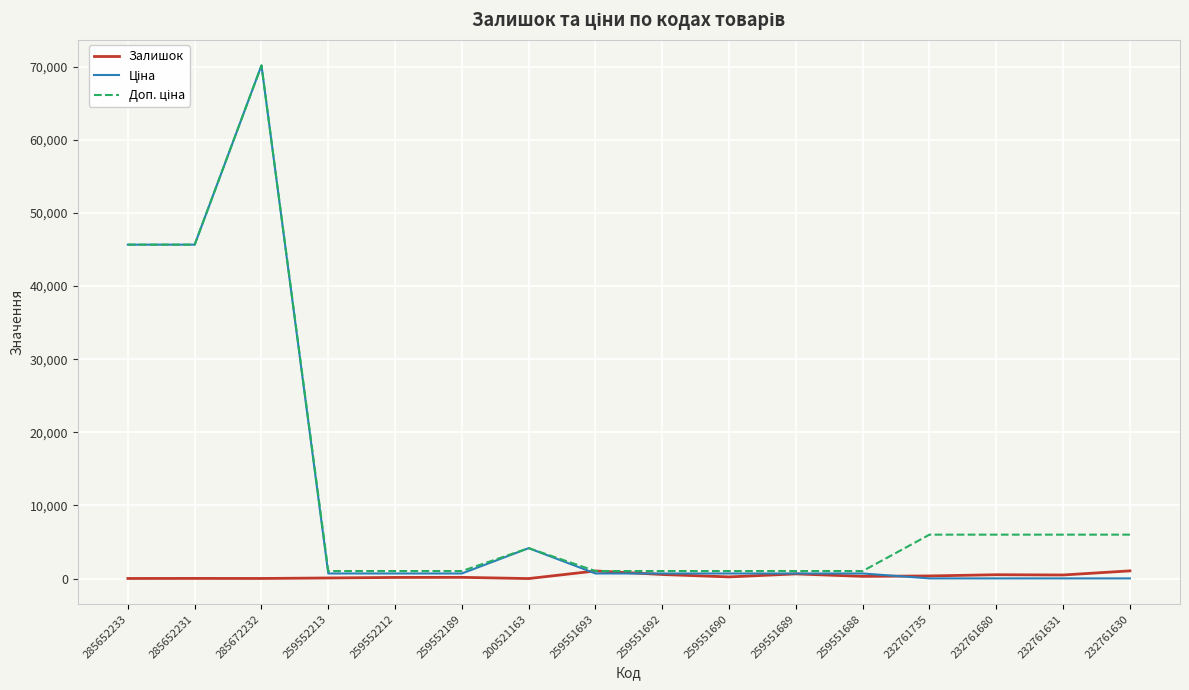

Which category has the highest value across all series?

285672232